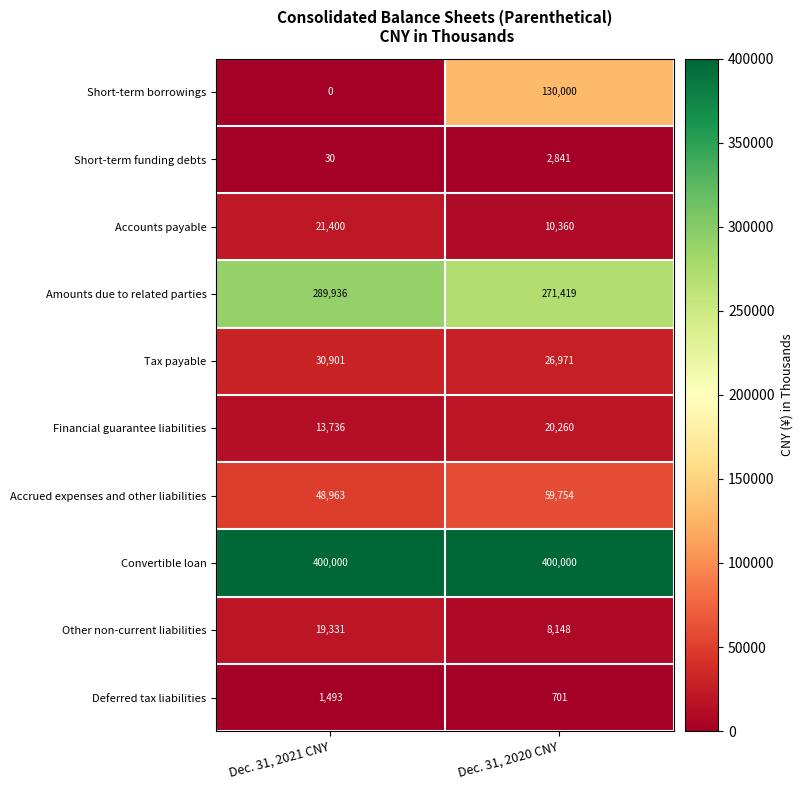

What is the lowest value of the Financial guarantee liabilities series?

13736